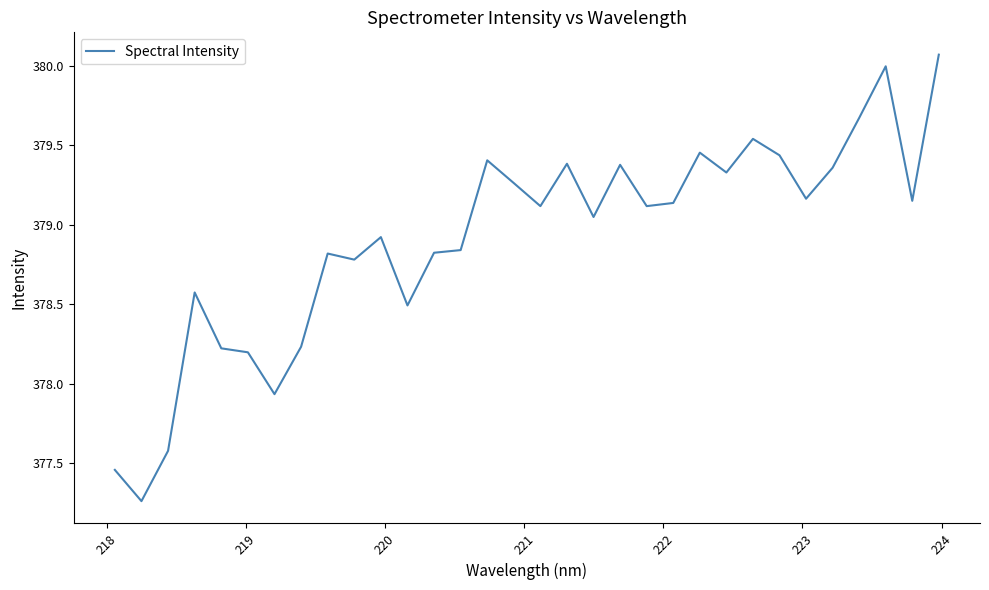

What is the difference between the maximum and minimum values?

2.8